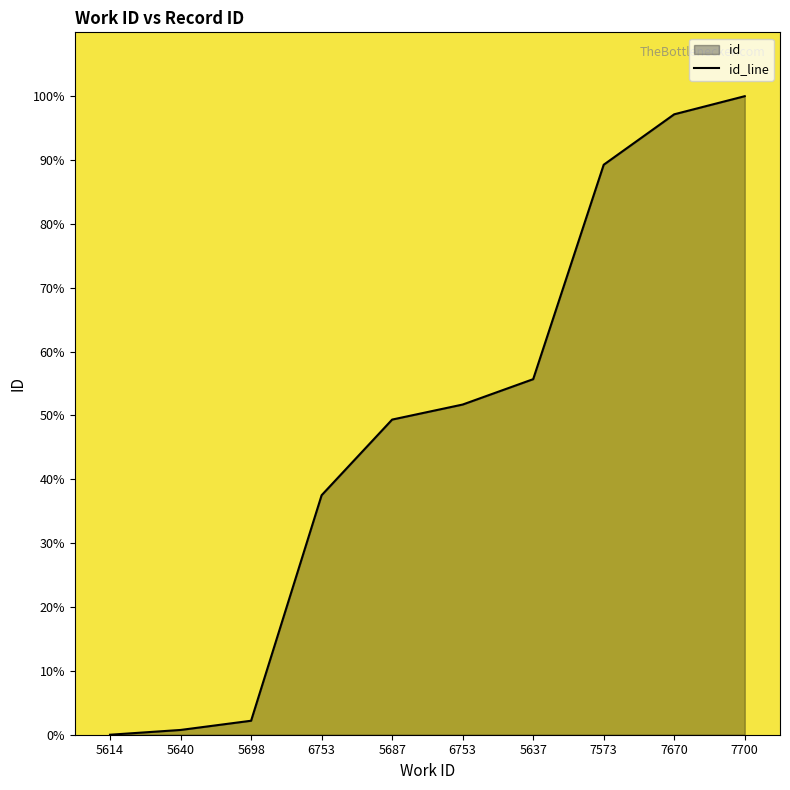

List the labels in order of value, largest first.

7700, 7670, 7573, 5637, 6753, 5687, 6753, 5698, 5640, 5614